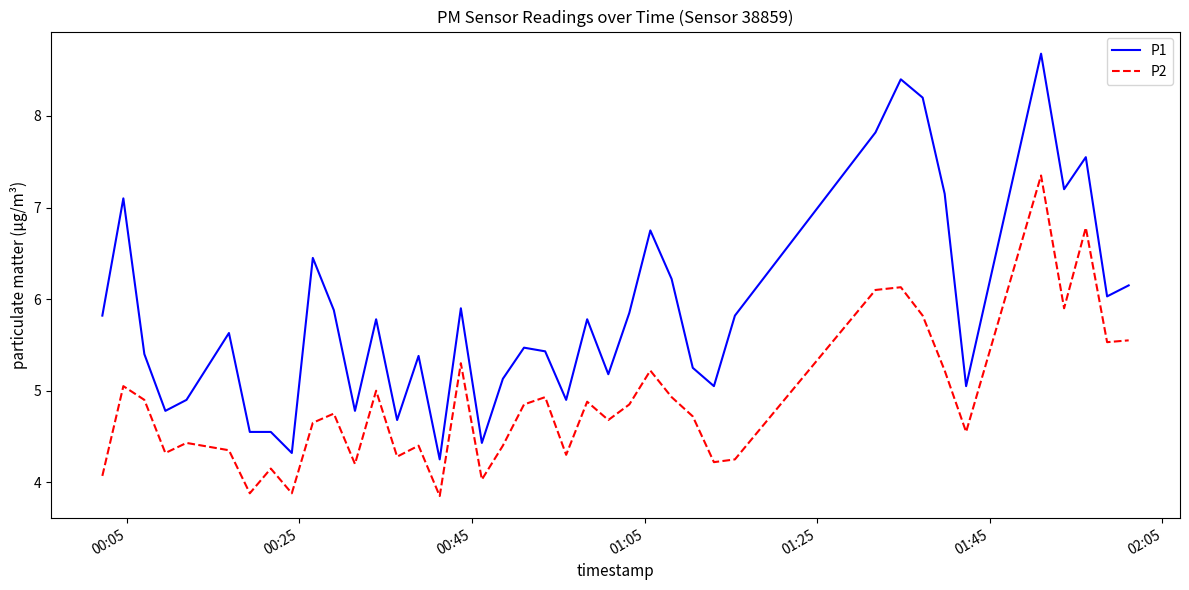

List the series in order of their overall mean, highest first.

P1, P2